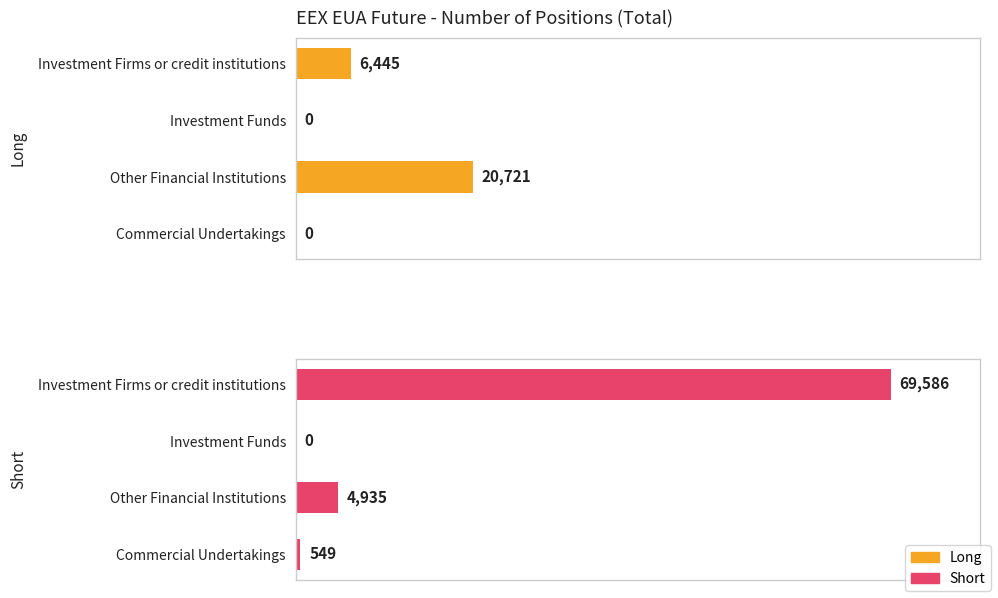

At how many categories does at least one series exceed 2467?

2